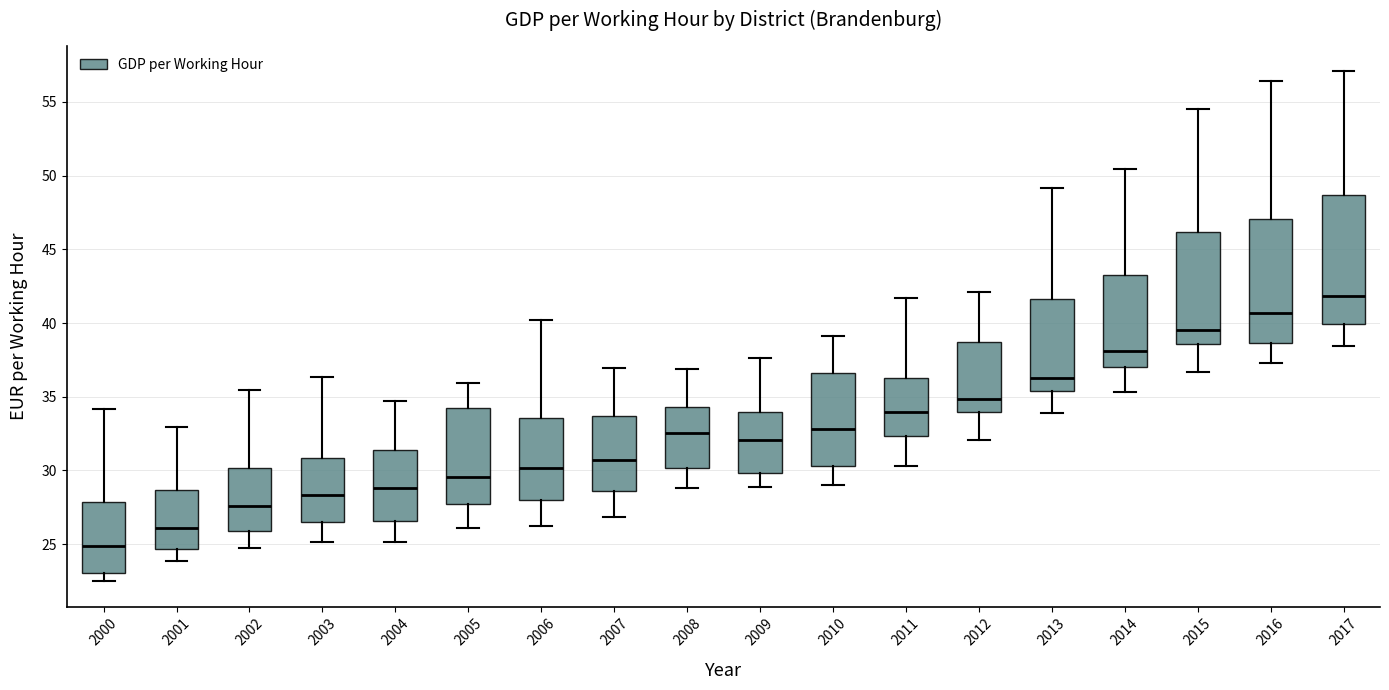

Reading left to right, transcribe this box plot: for each box, give where its median line is, the range the box spans, and where its two whiskers end, as read against the y-axis. The values are not printed on the chart, so give them approximately, as read against the axis.

2000: median 25.0, box 23.0 to 28.0, whiskers 22.5 to 34.0
2001: median 26.0, box 24.5 to 28.5, whiskers 24.0 to 33.0
2002: median 27.5, box 26.0 to 30.0, whiskers 24.5 to 35.5
2003: median 28.5, box 26.5 to 31.0, whiskers 25.0 to 36.5
2004: median 29.0, box 26.5 to 31.5, whiskers 25.0 to 34.5
2005: median 29.5, box 27.5 to 34.0, whiskers 26.0 to 36.0
2006: median 30.0, box 28.0 to 33.5, whiskers 26.0 to 40.0
2007: median 30.5, box 28.5 to 33.5, whiskers 27.0 to 37.0
2008: median 32.5, box 30.0 to 34.5, whiskers 29.0 to 37.0
2009: median 32.0, box 30.0 to 34.0, whiskers 29.0 to 37.5
2010: median 33.0, box 30.5 to 36.5, whiskers 29.0 to 39.0
2011: median 34.0, box 32.5 to 36.5, whiskers 30.5 to 41.5
2012: median 35.0, box 34.0 to 38.5, whiskers 32.0 to 42.0
2013: median 36.5, box 35.5 to 41.5, whiskers 34.0 to 49.0
2014: median 38.0, box 37.0 to 43.5, whiskers 35.5 to 50.5
2015: median 39.5, box 38.5 to 46.0, whiskers 36.5 to 54.5
2016: median 40.5, box 38.5 to 47.0, whiskers 37.5 to 56.5
2017: median 42.0, box 40.0 to 48.5, whiskers 38.5 to 57.0